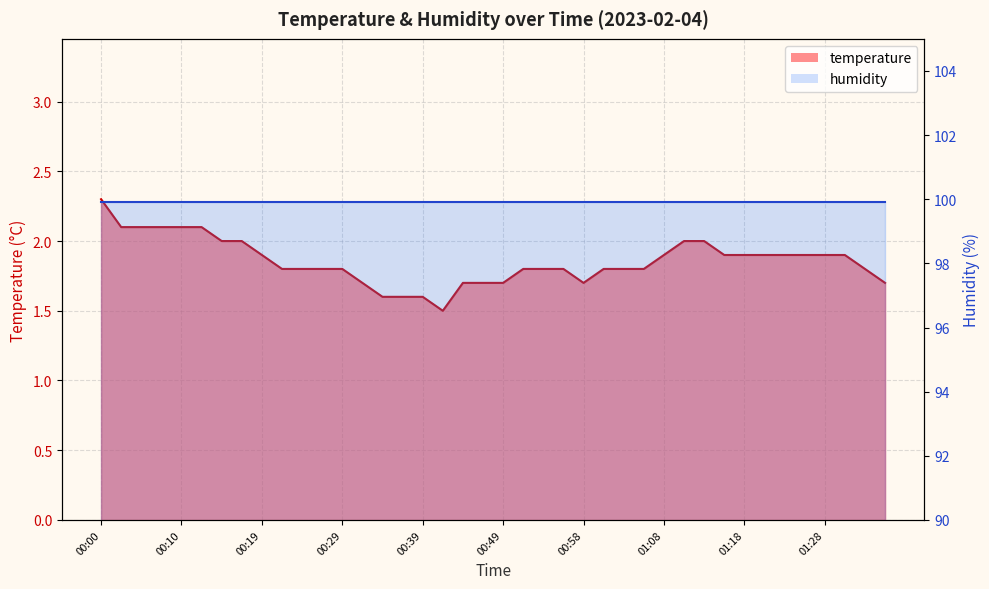

Count the values in the range 1 to 2.

34